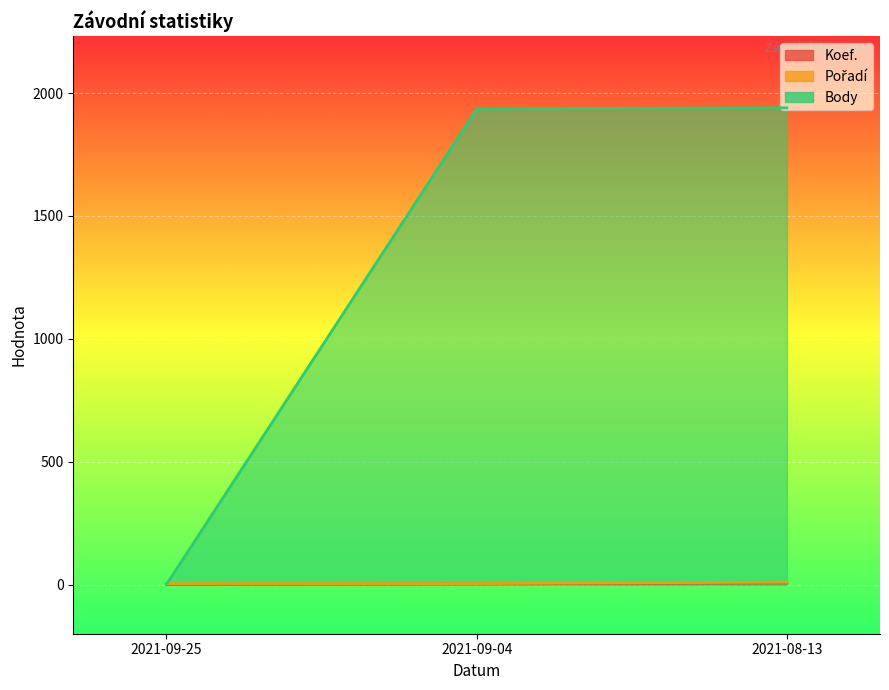

True or false: Body has a value of 2752 at 2021-09-04.

False